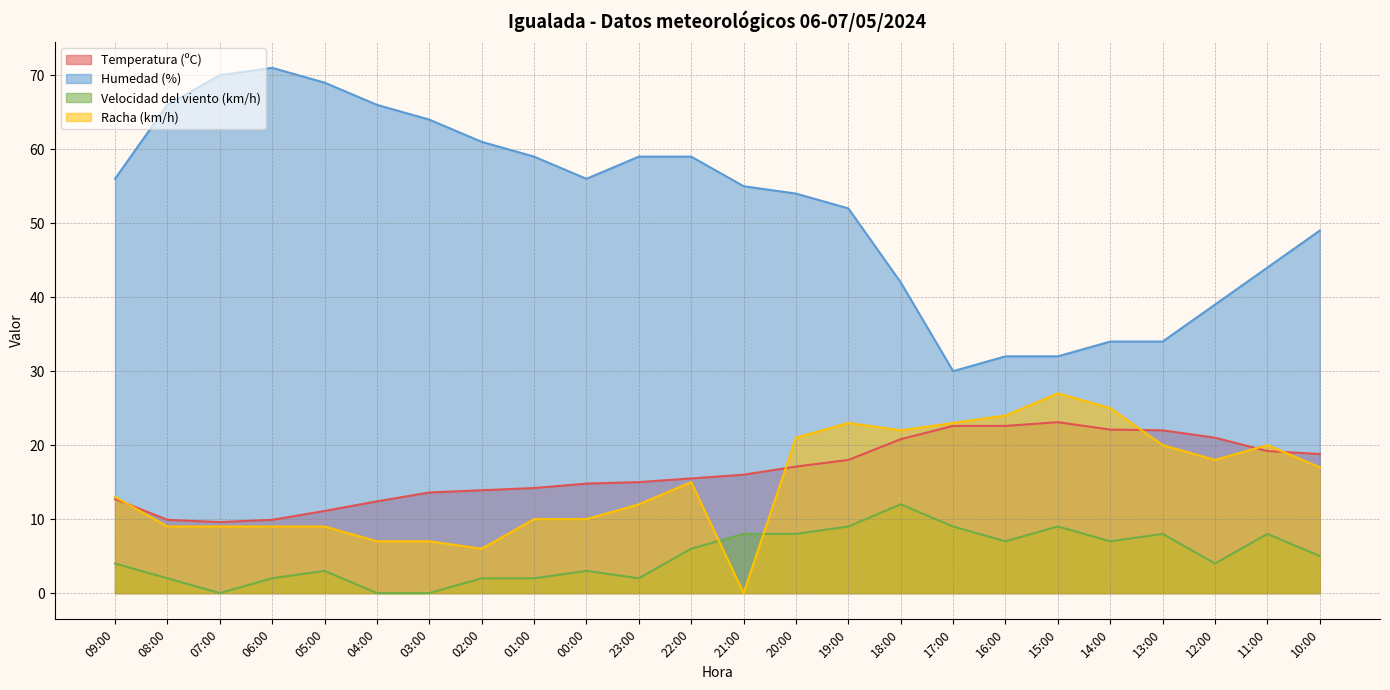

Rank the categories by Velocidad del viento (km/h) value from highest to lowest.

18:00, 19:00, 17:00, 15:00, 21:00, 20:00, 13:00, 11:00, 16:00, 14:00, 22:00, 10:00, 09:00, 12:00, 05:00, 00:00, 08:00, 06:00, 02:00, 01:00, 23:00, 07:00, 04:00, 03:00